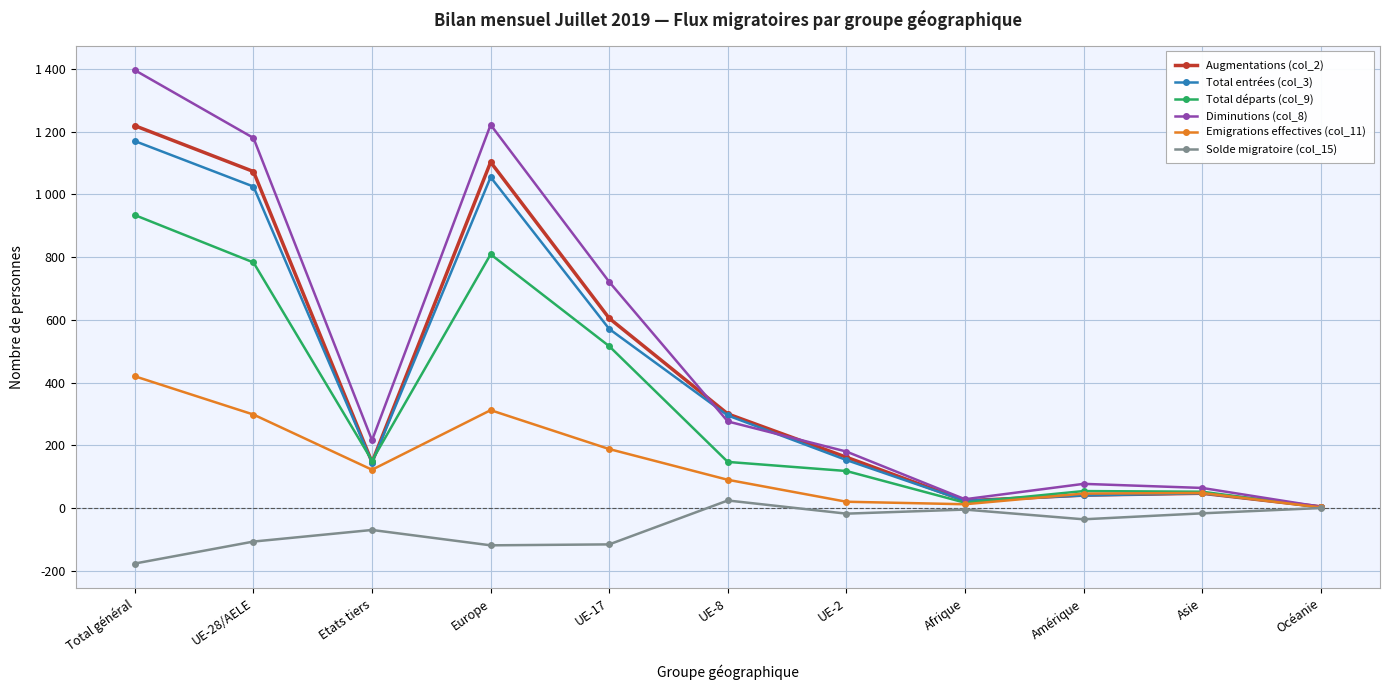

Between Total général and Océanie, which series saw the biggest shift?

Diminutions (col_8)